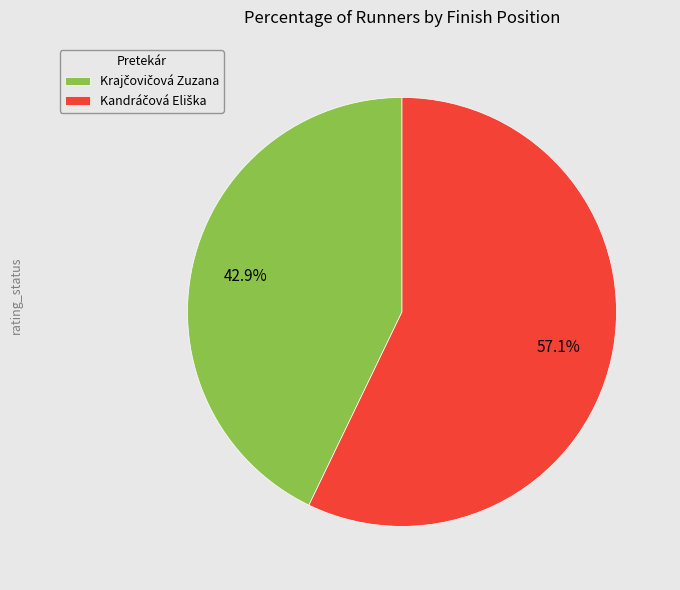

Is there a majority slice in this chart?

Yes